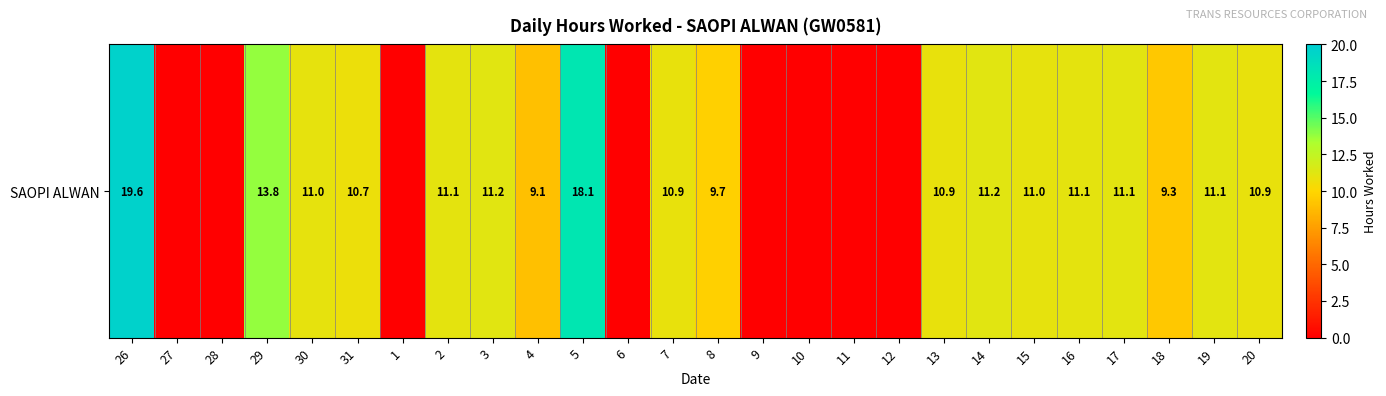

Rank the categories by value from highest to lowest.

26, 5, 29, 3, 14, 17, 19, 2, 16, 30, 15, 7, 13, 20, 31, 8, 18, 4, 27, 28, 1, 6, 9, 10, 11, 12